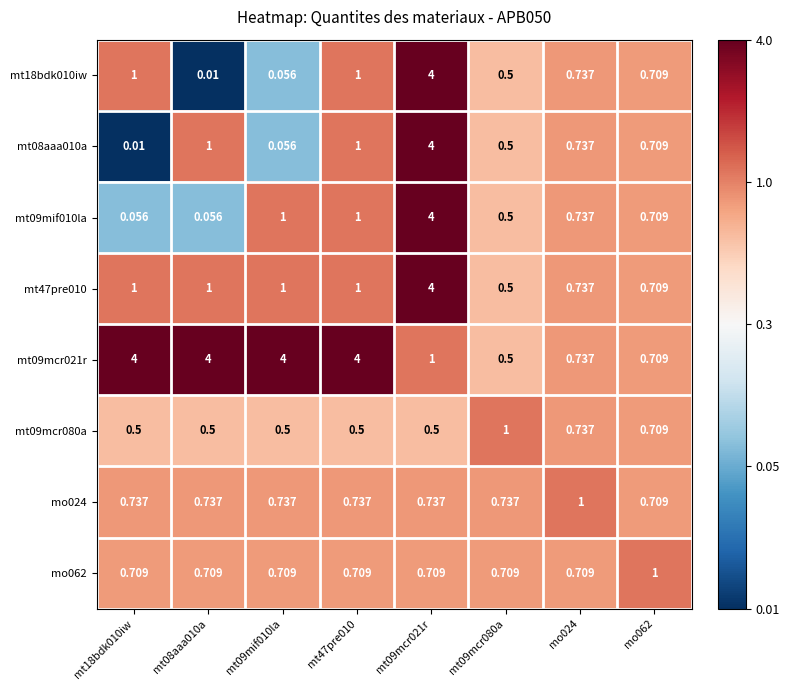

Is the value of mt47pre010 at mt09mif010la greater than the value of mt09mcr080a at mt47pre010?

Yes